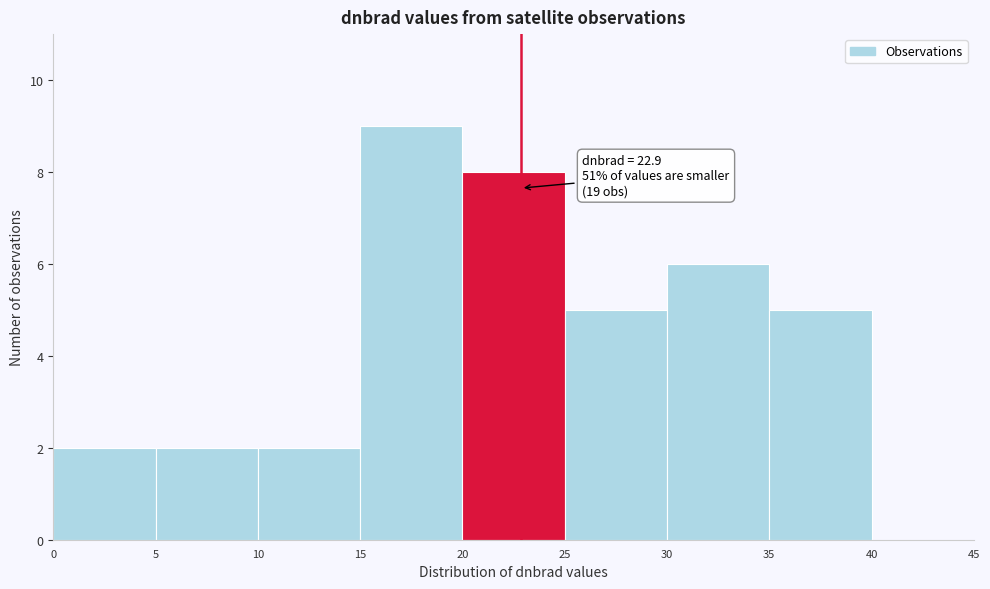

Which range on the x-axis has the tallest bar?

15 to 20